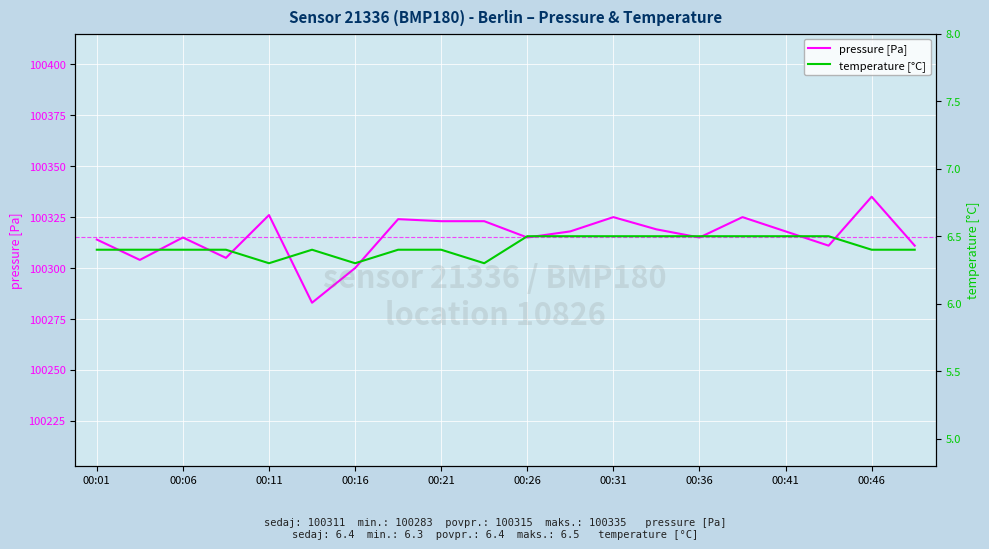

Rank the series at 11 from highest to lowest value.

pressure [Pa], temperature [°C]